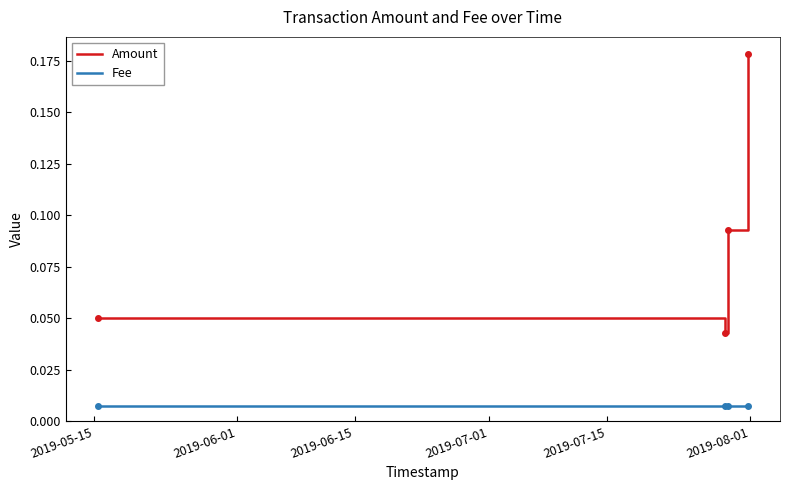

Count the Amount values in the range 0 to 1.

4